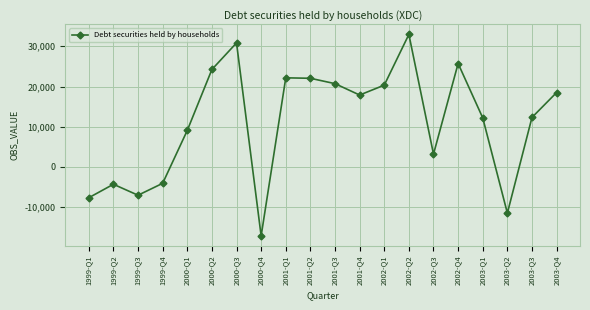

Approximately how many times larger is the value at 2001-Q2 compared to 2001-Q1?

1.0